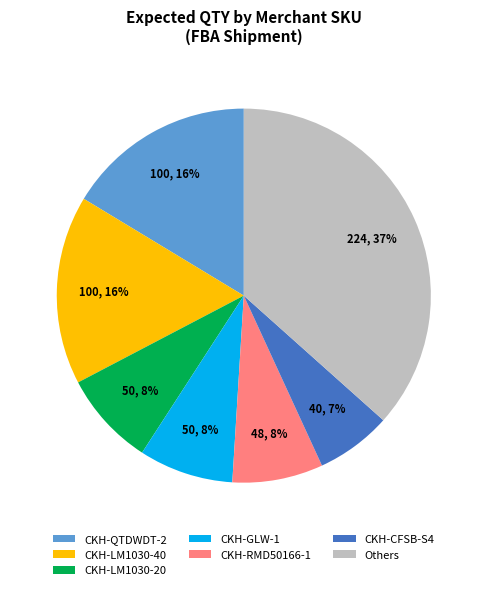

How many slices are in this pie chart?

7